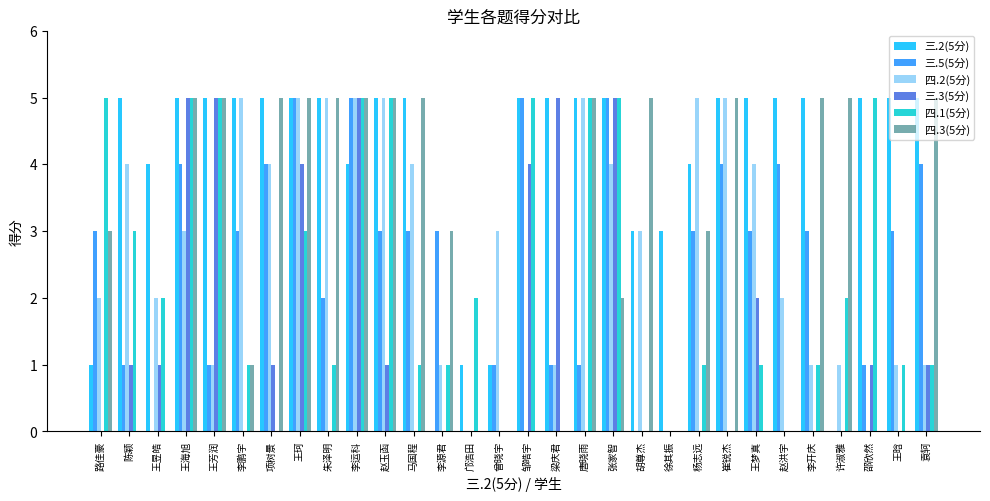

What is the approximate value of 四.2(5分) at 袁轲?

1